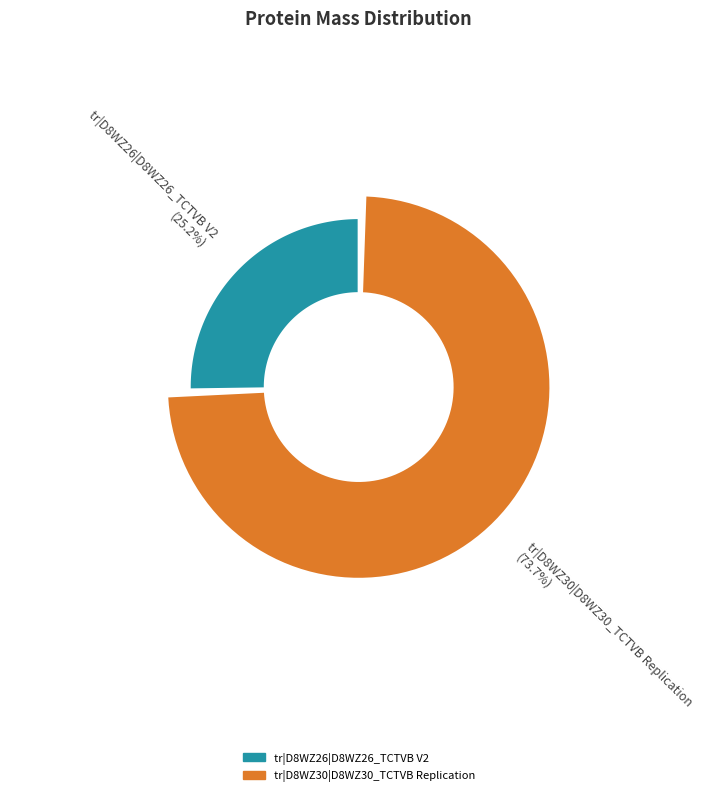

To the nearest percent, what is the combined percentage of tr|D8WZ30|D8WZ30_TCTVB Replication and tr|D8WZ26|D8WZ26_TCTVB V2?

100%